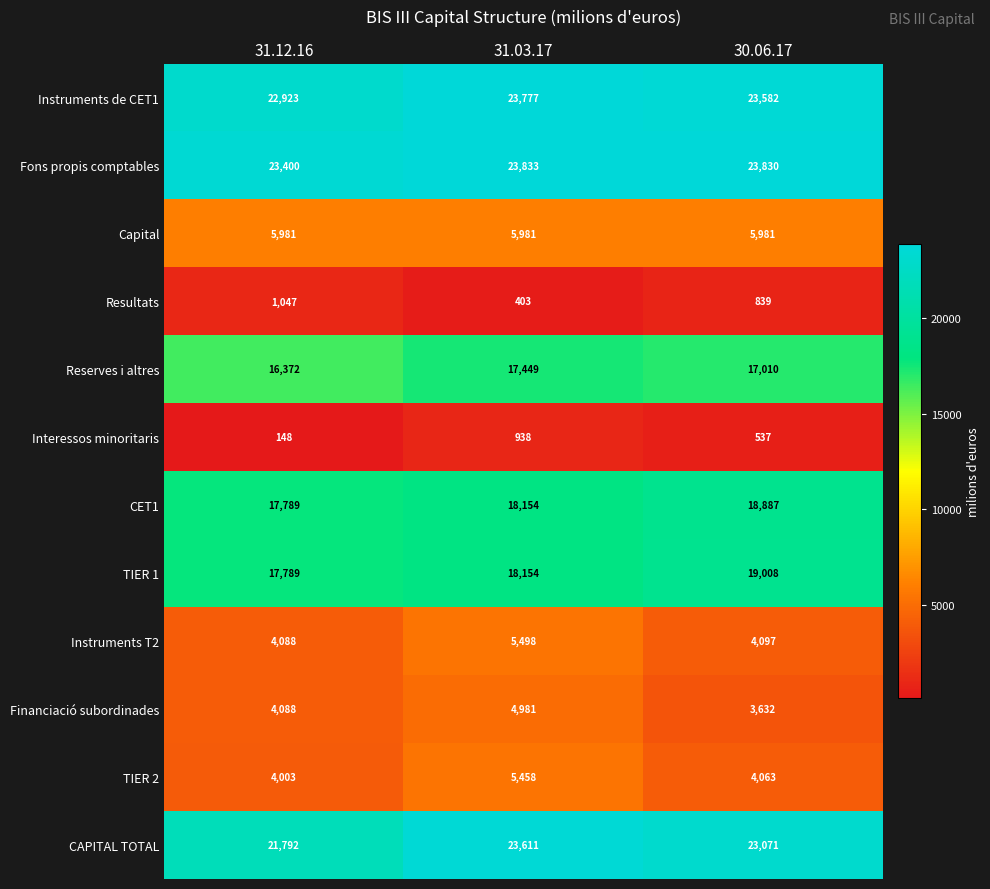

What is the average value of the Interessos minoritaris series?

541